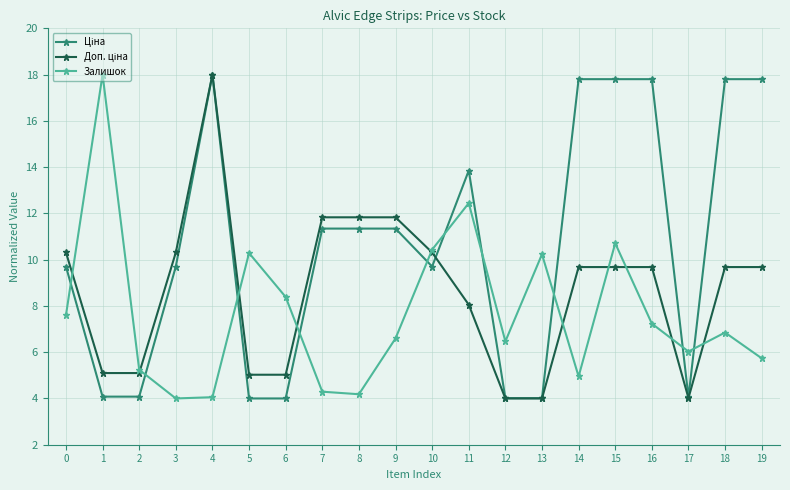

What is the value of the Залишок point at the 16th from the left?

10.7